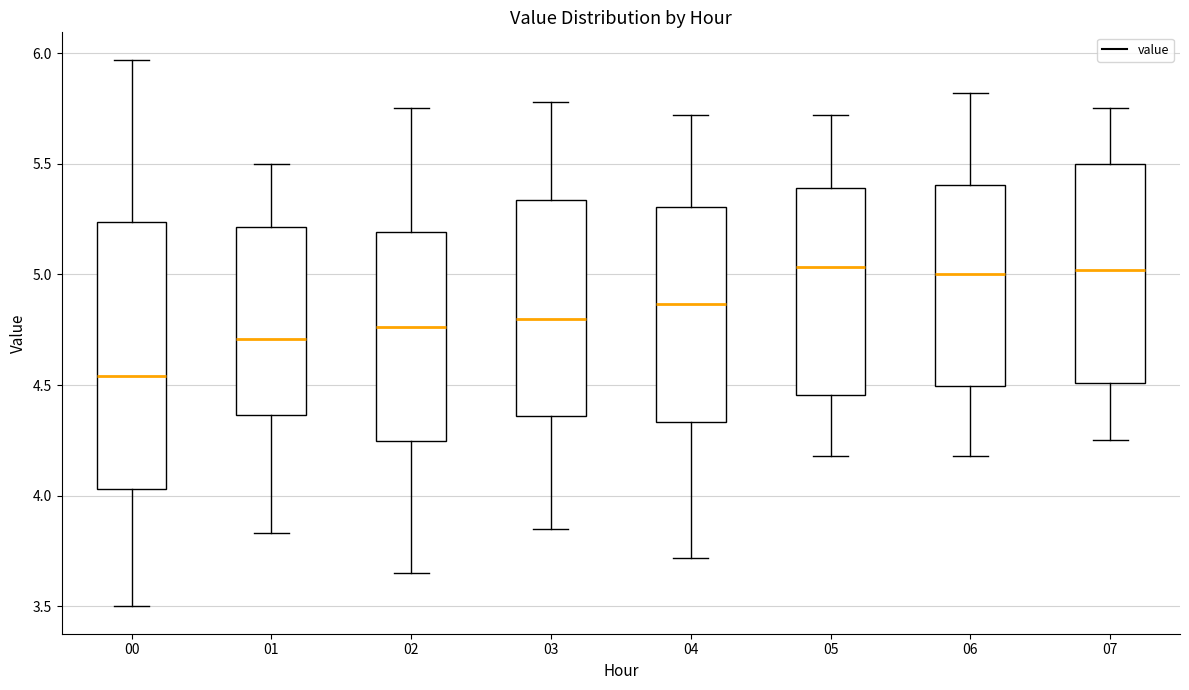

Which box is the tallest, from its lower edge to its upper edge?

00